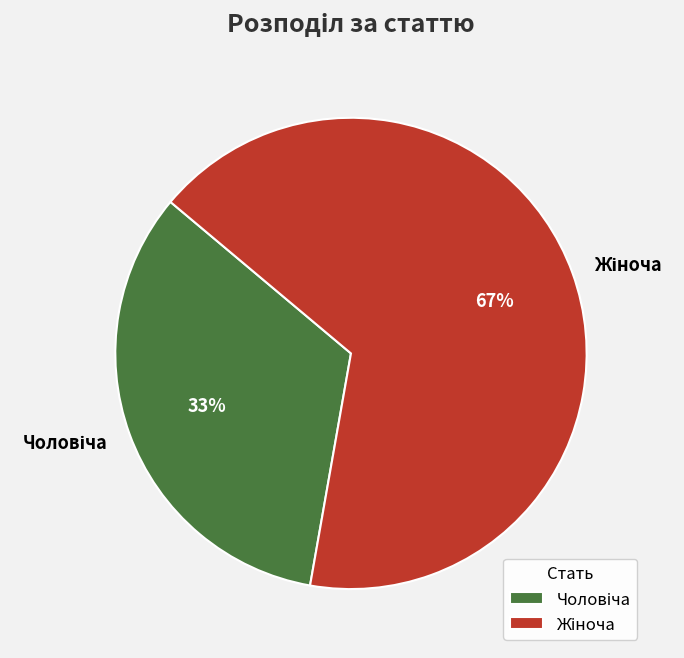

To the nearest percent, what is the average slice percentage?

50%